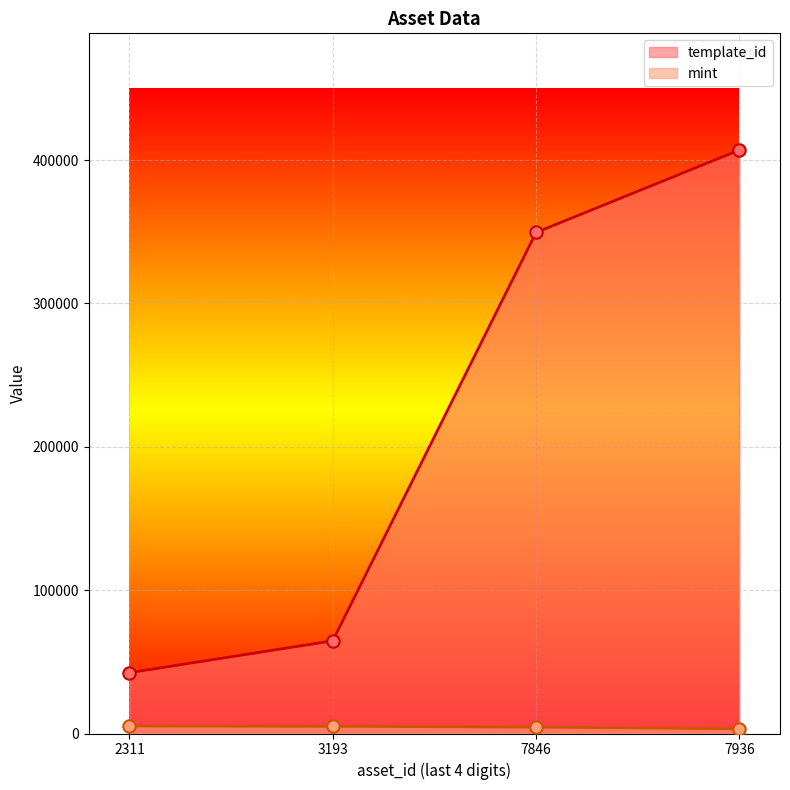

Which series has the largest total across all categories?

template_id